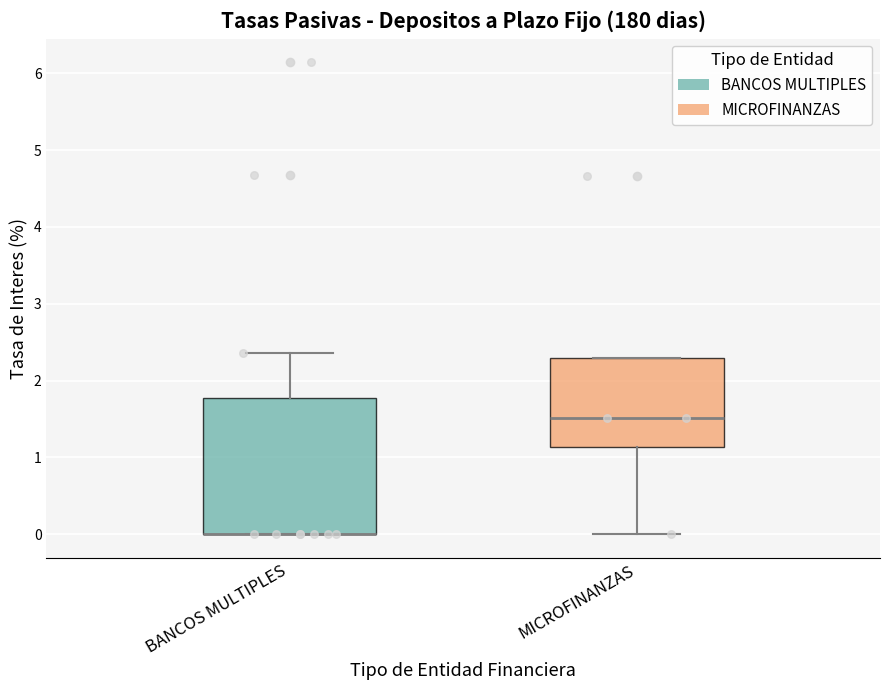

Reading left to right, transcribe this box plot: for each box, give where its median line is, the range the box spans, and where its two whiskers end, as read against the y-axis. The values are not printed on the chart, so give them approximately, as read against the axis.

BANCOS MULTIPLES: median 0.0 (drawn on the box's lower edge), box 0.0 to 1.8, whiskers 0.0 to 2.4
MICROFINANZAS: median 1.5, box 1.1 to 2.3, whiskers 0.0 to 2.3